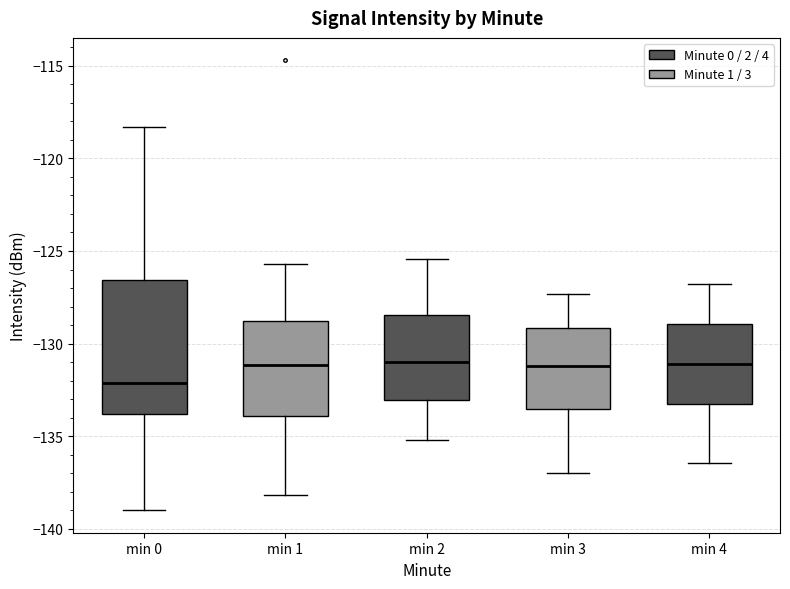

Which box is the tallest, from its lower edge to its upper edge?

min 0